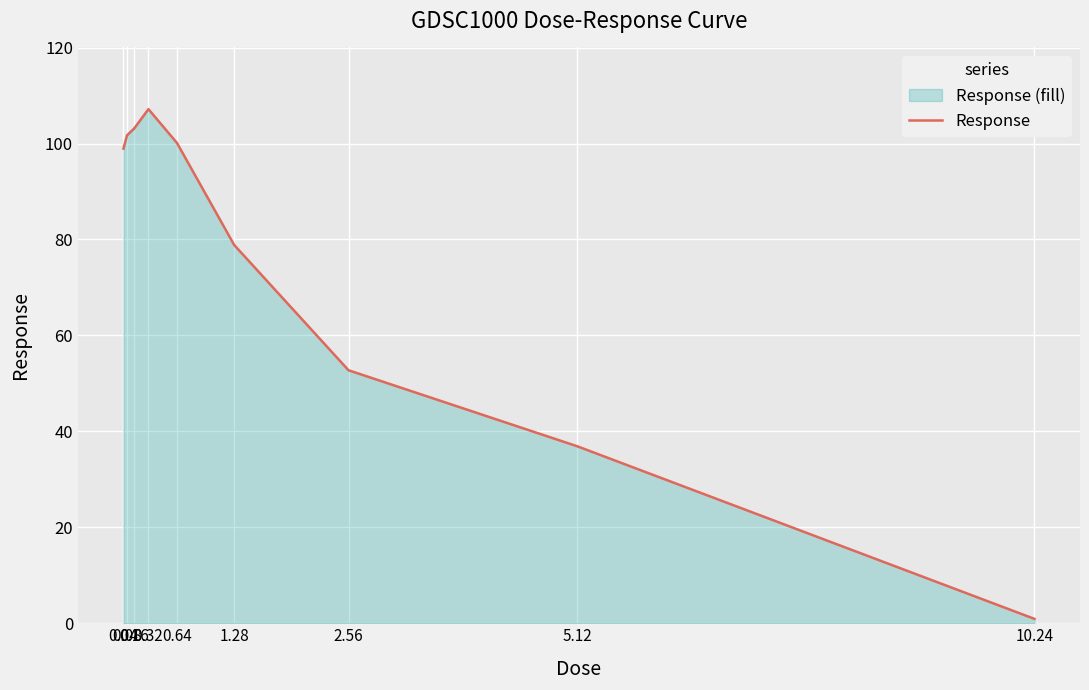

What is the change in value from 0.32 to 2.56?

-54.4